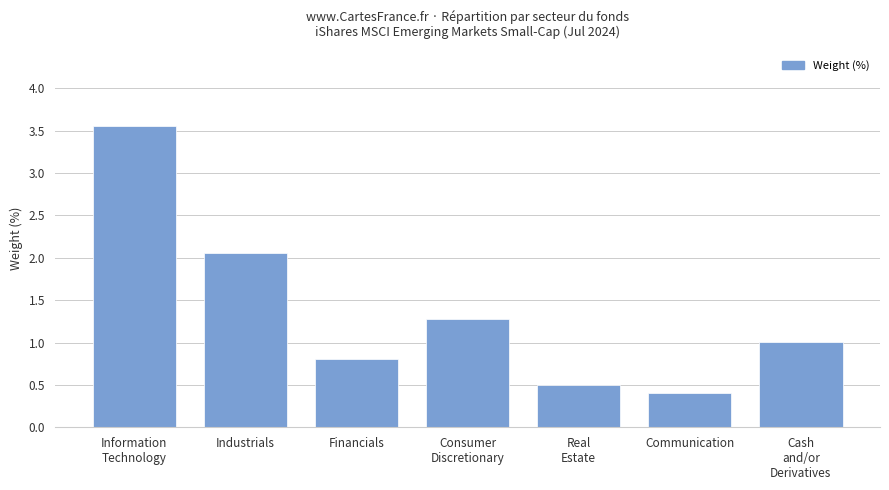

Which has a higher value, Communication or Financials?

Financials